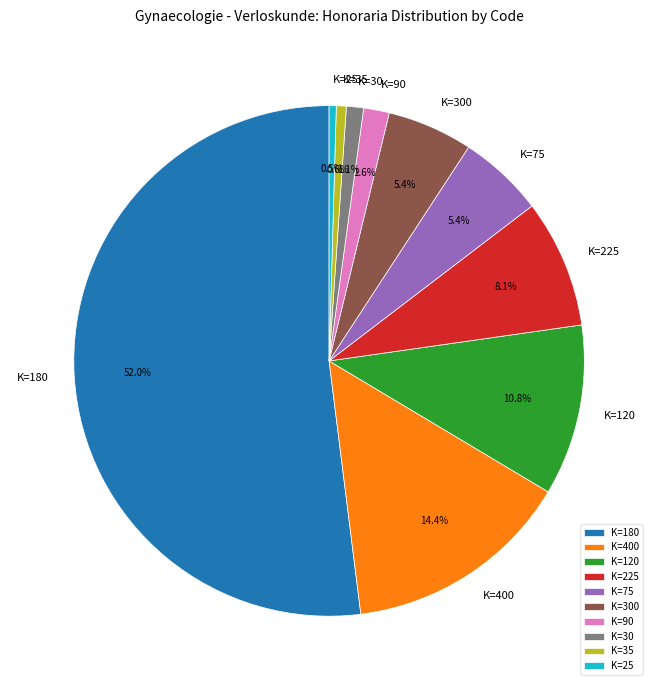

Approximately how many times larger is the value at K=25 compared to K=90?

0.3